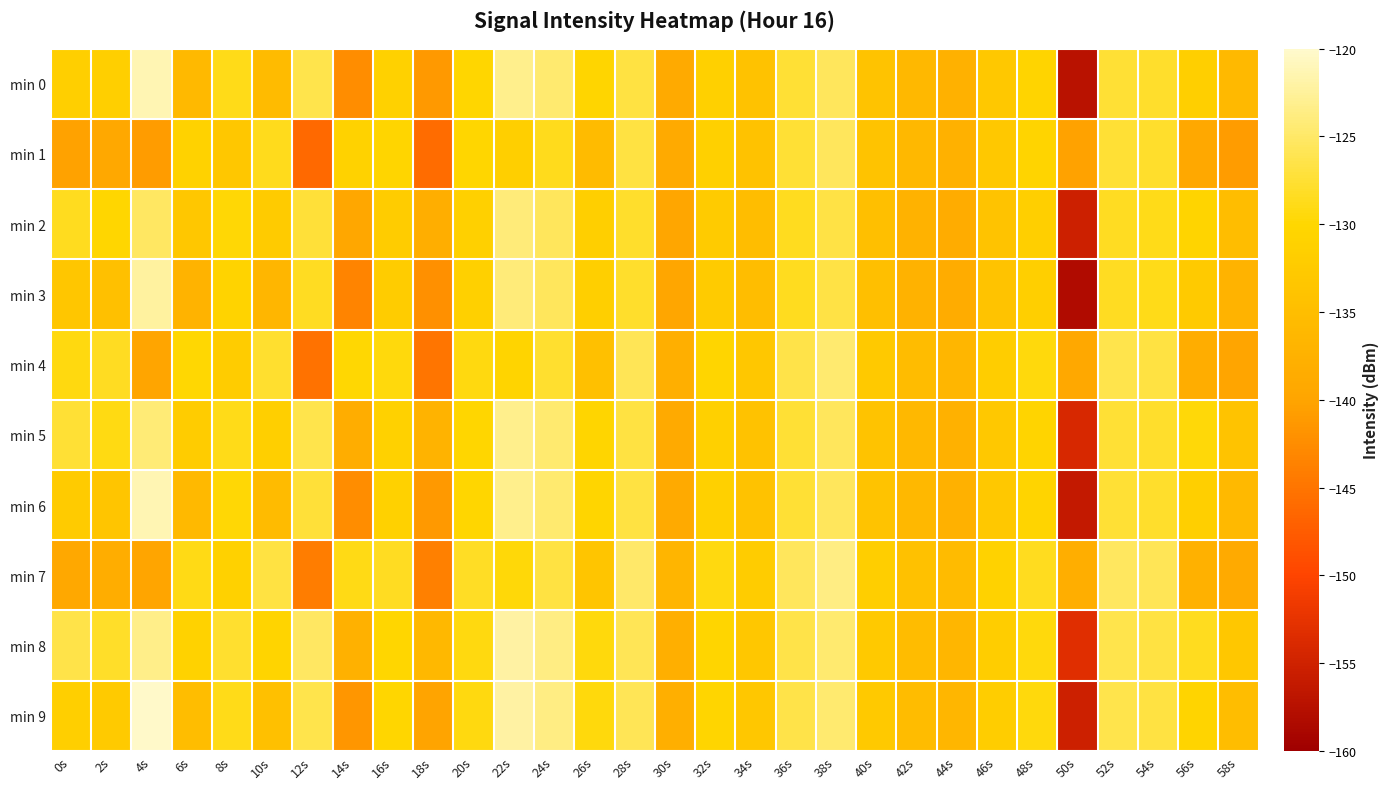

What is the spread (max minus min) of values at 12s?

20.9